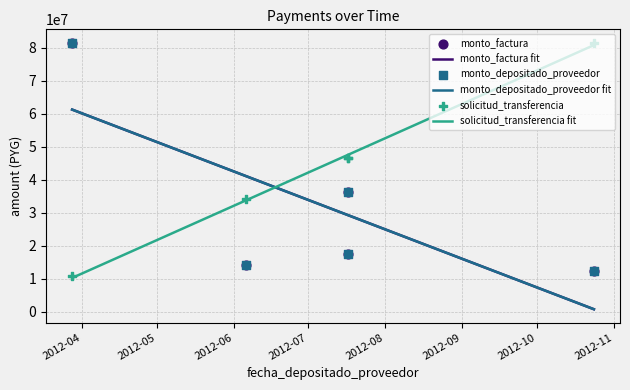

At how many categories does at least one series exceed 53335167?

2